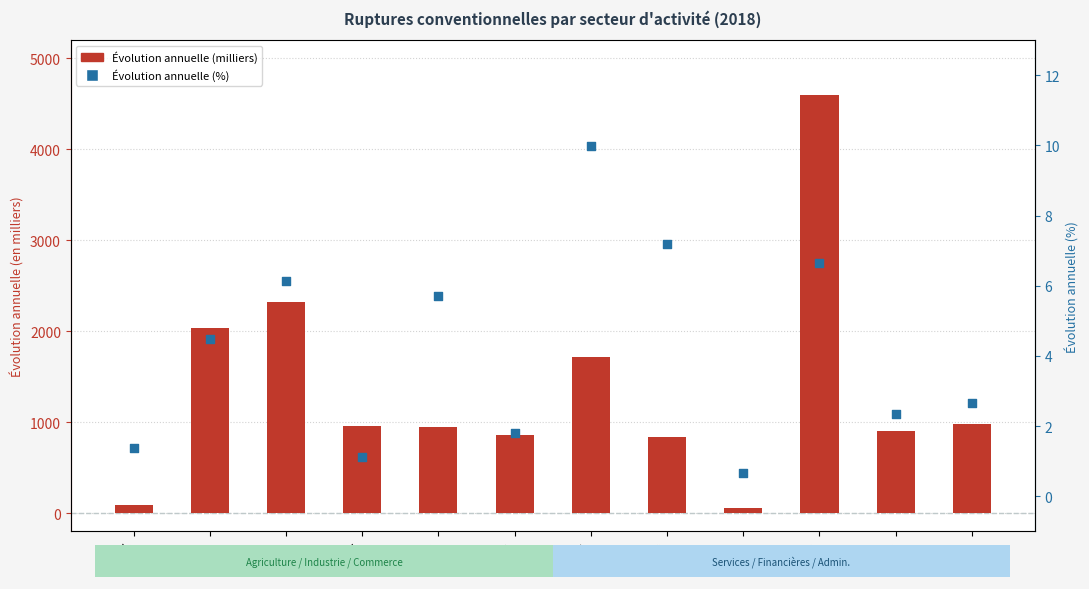

Which series has the widest spread of Y values?

Évolution annuelle (milliers)